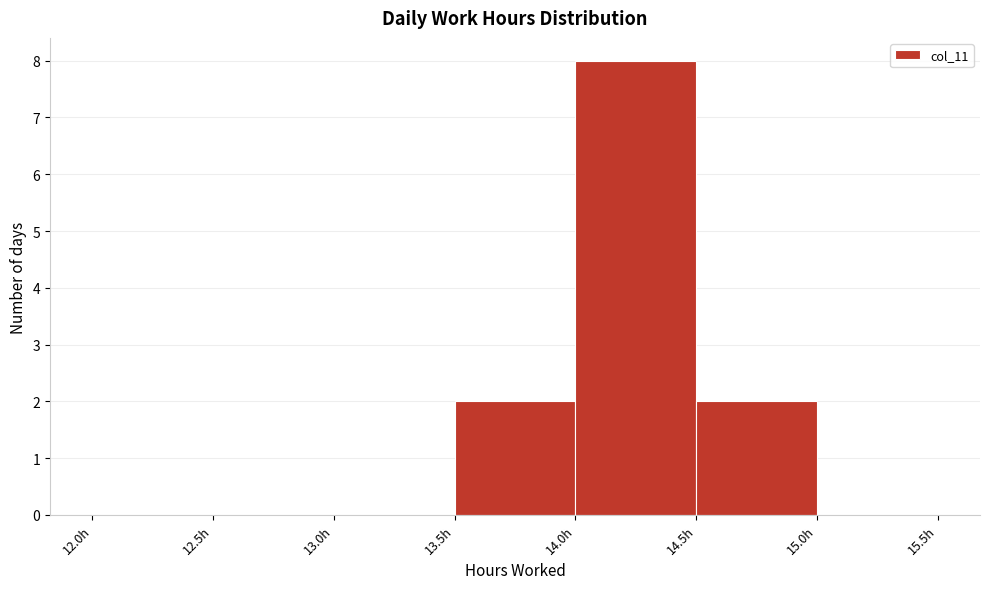

Reading left to right, transcribe this chart: for each bar, give the range it covers on the x-axis and its height. The values are not printed on the chart, so give them approximately, as read against the axis.

12.0 to 12.5: 0
12.5 to 13.0: 0
13.0 to 13.5: 0
13.5 to 14.0: 2
14.0 to 14.5: 8
14.5 to 15.0: 2
15.0 to 15.5: 0